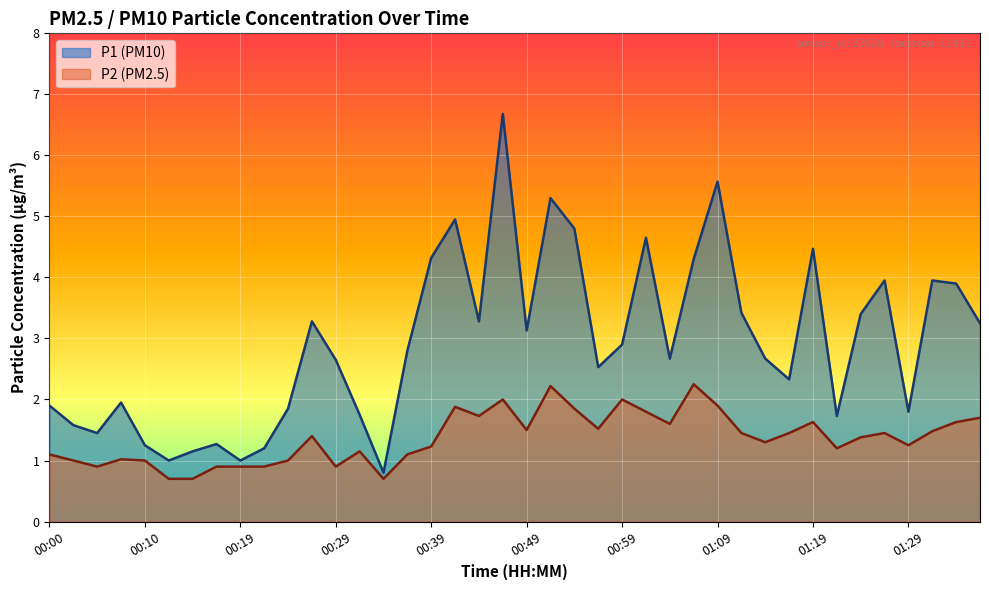

What are all the series names shown in the legend?

P1 (PM10), P2 (PM2.5)